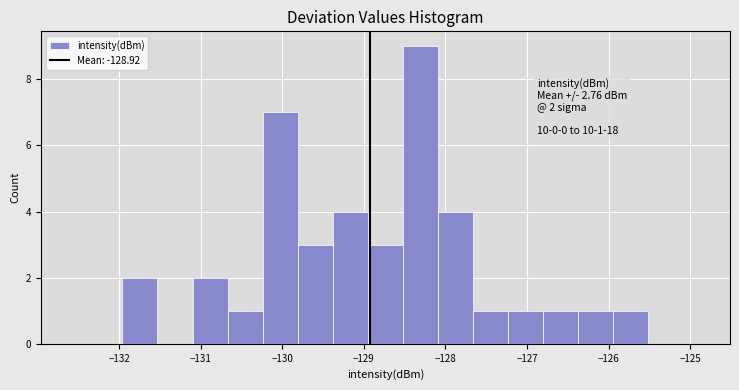

Over which range of the x-axis is the bar tallest?

-128.5 to -128.1